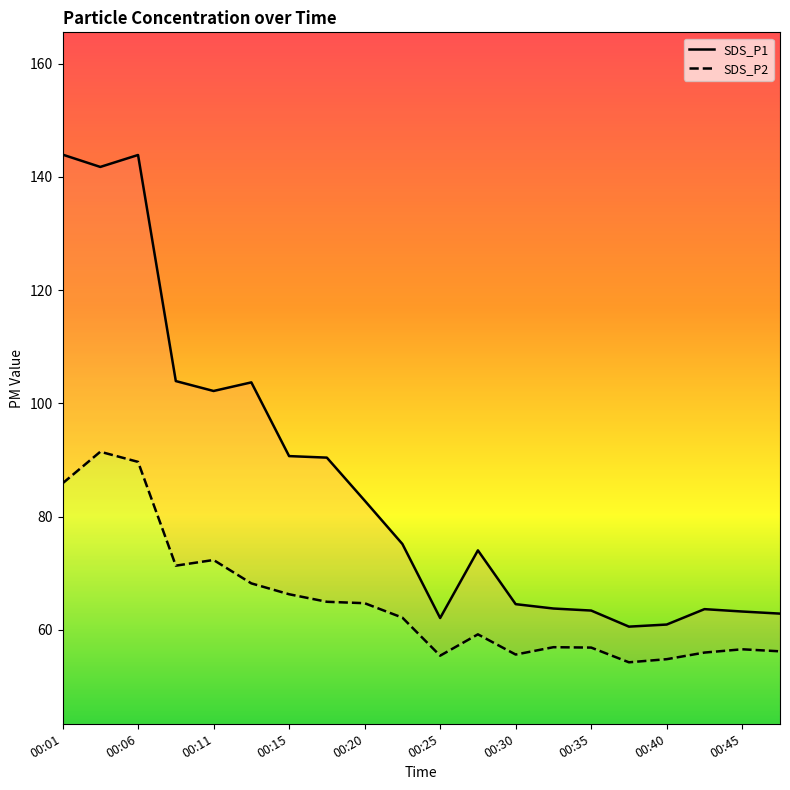

Rank the series by their average value, from lowest to highest.

SDS_P2, SDS_P1